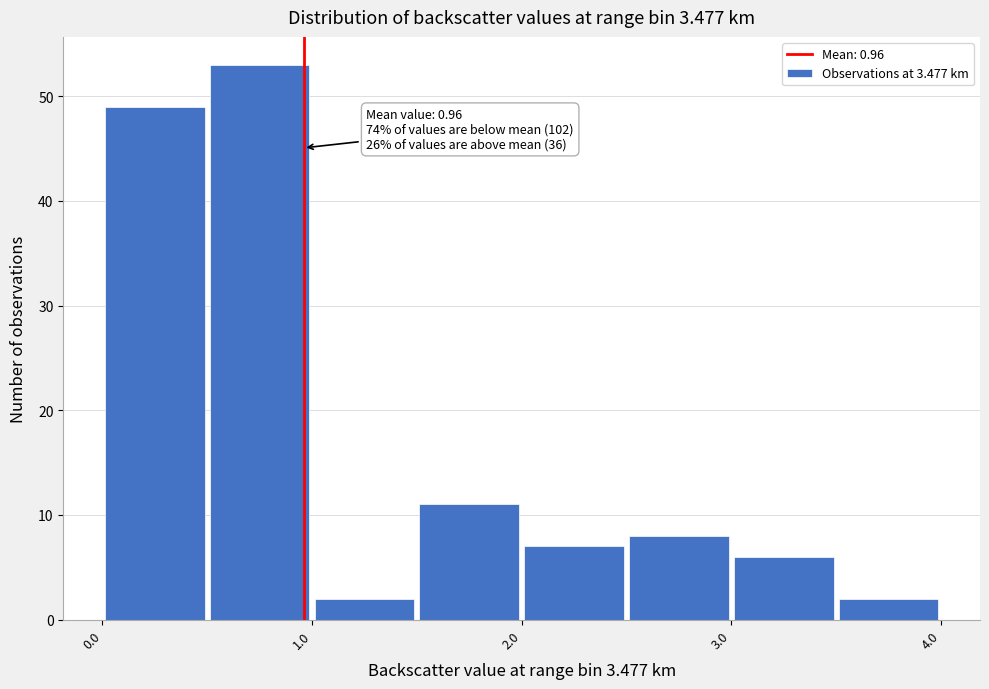

Which range on the x-axis has the tallest bar?

0.5 to 1.0